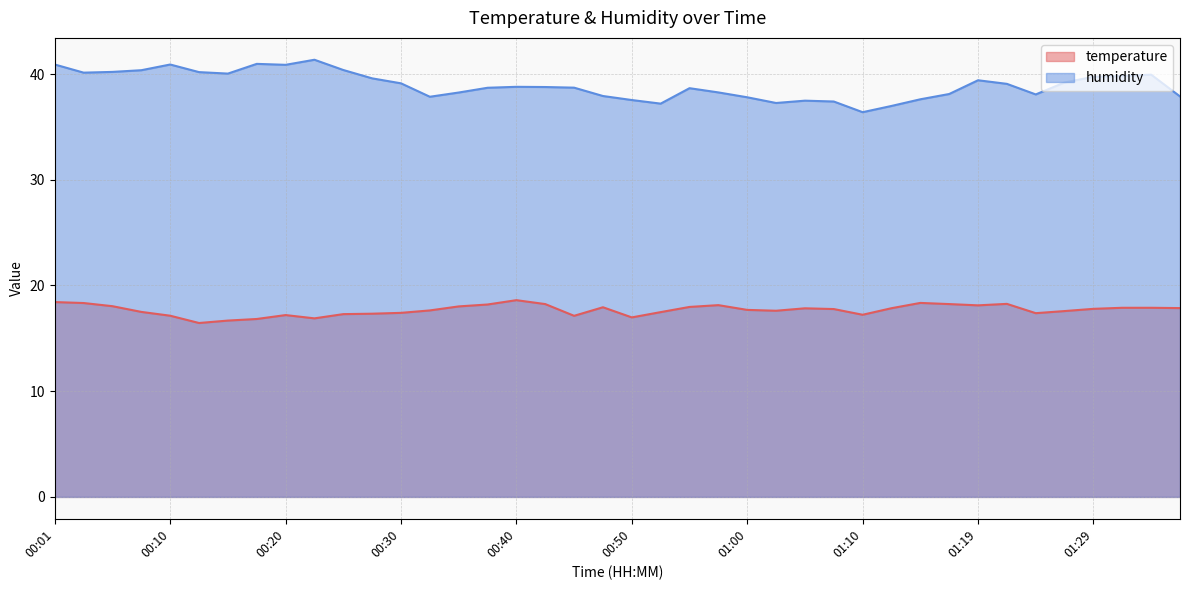

Does the chart have visible grid lines?

Yes